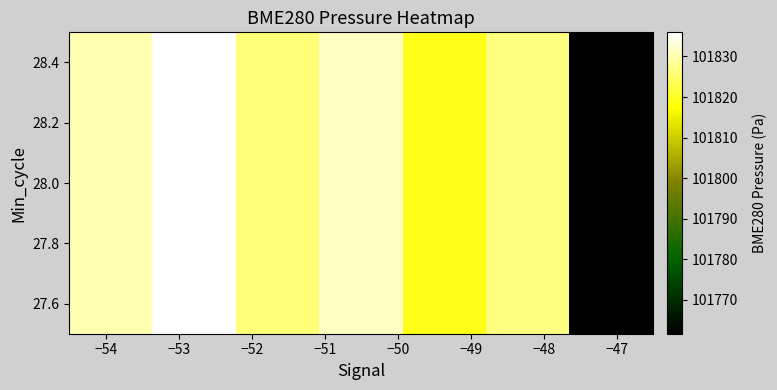

Reading left to right, what are all the values shown in this chart?

101830.1	101835.9	101825.9	101831.3	101818.9	101826.6	101761.7